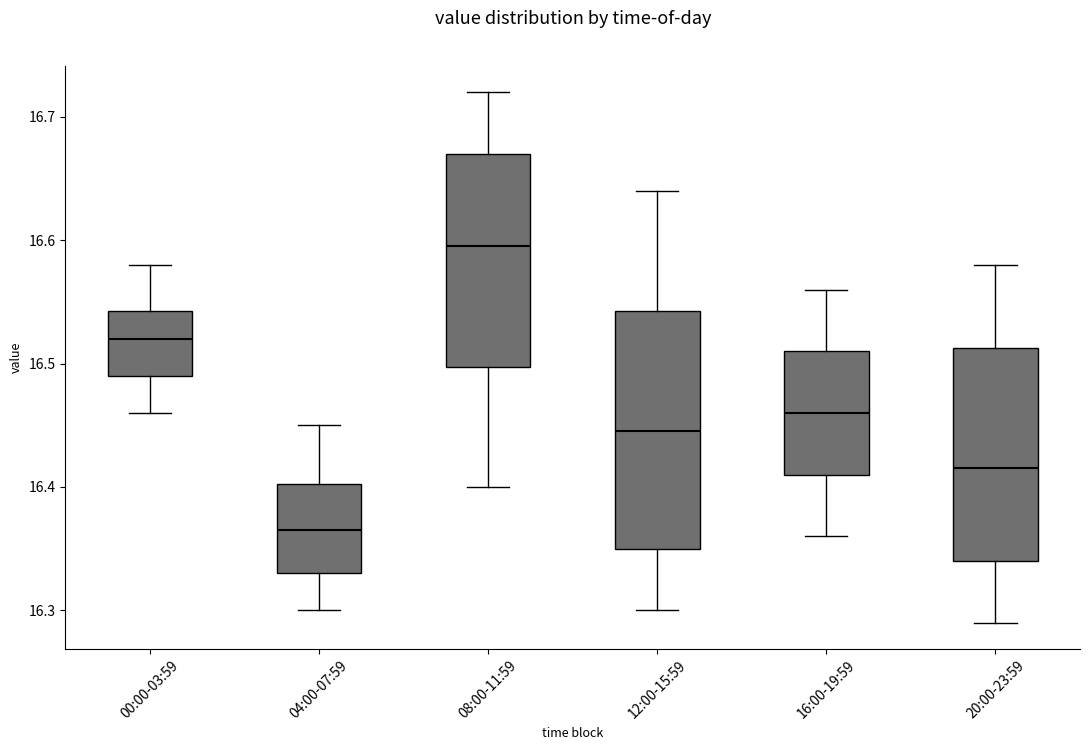

Reading left to right, read every box against the y-axis: the position of its median line, the range the box covers, and the ends of its whiskers. The values are not printed on the chart, so give them approximately, as read against the axis.

00:00-03:59: median 16.52, box 16.49 to 16.54, whiskers 16.46 to 16.58
04:00-07:59: median 16.37, box 16.33 to 16.40, whiskers 16.30 to 16.45
08:00-11:59: median 16.60, box 16.50 to 16.67, whiskers 16.40 to 16.72
12:00-15:59: median 16.45, box 16.35 to 16.54, whiskers 16.30 to 16.64
16:00-19:59: median 16.46, box 16.41 to 16.51, whiskers 16.36 to 16.56
20:00-23:59: median 16.42, box 16.34 to 16.51, whiskers 16.29 to 16.58